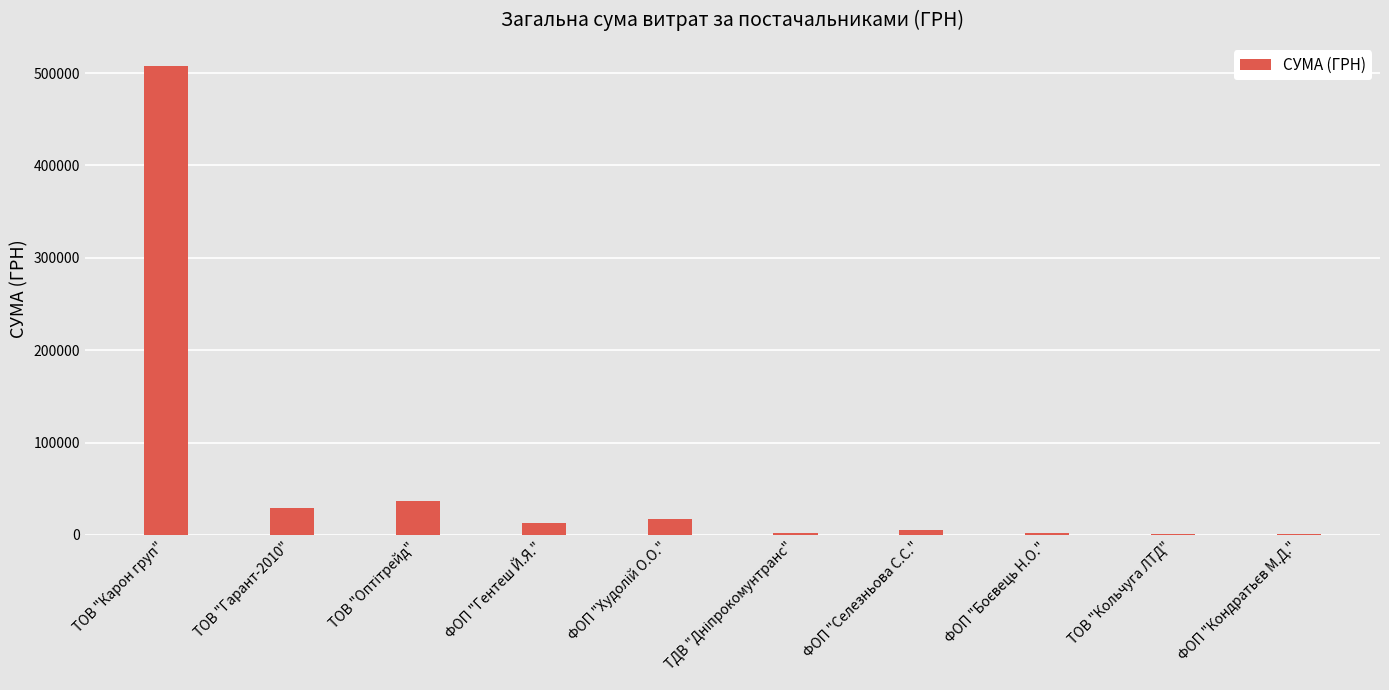

What is the average value?

61454.2